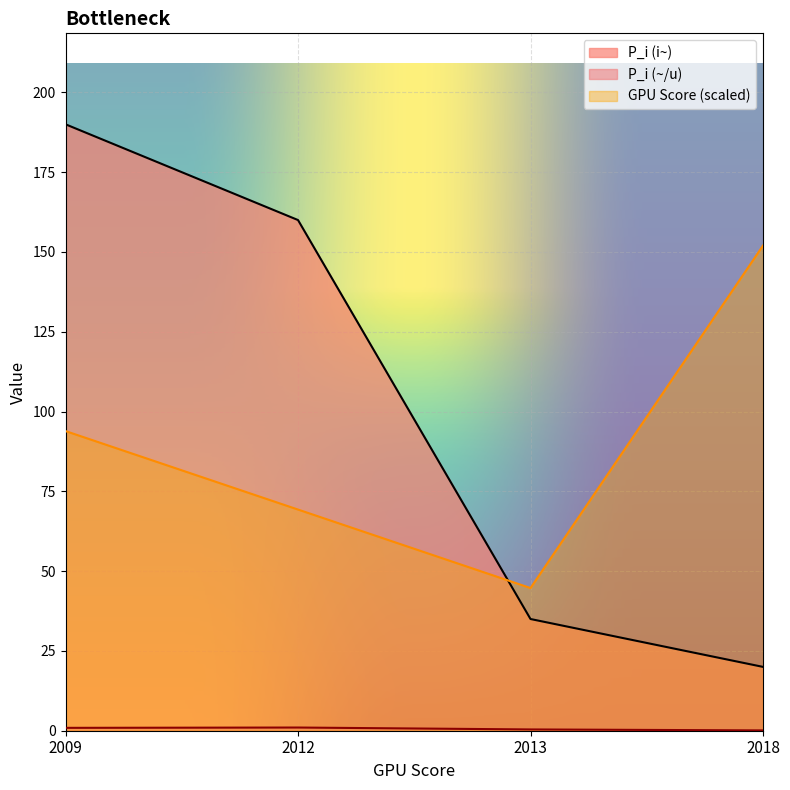

At which label is P_i (i~) closest to 105?

2012